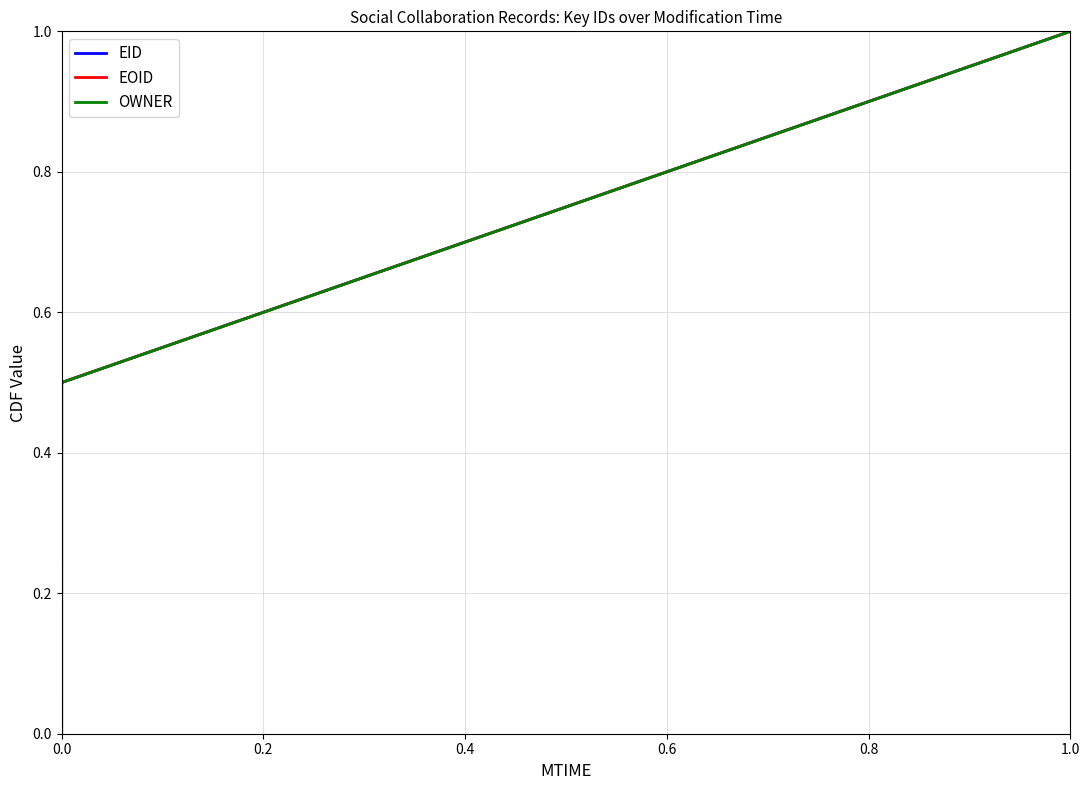

Is it true that EID equals 1.0 at 1.0?

True